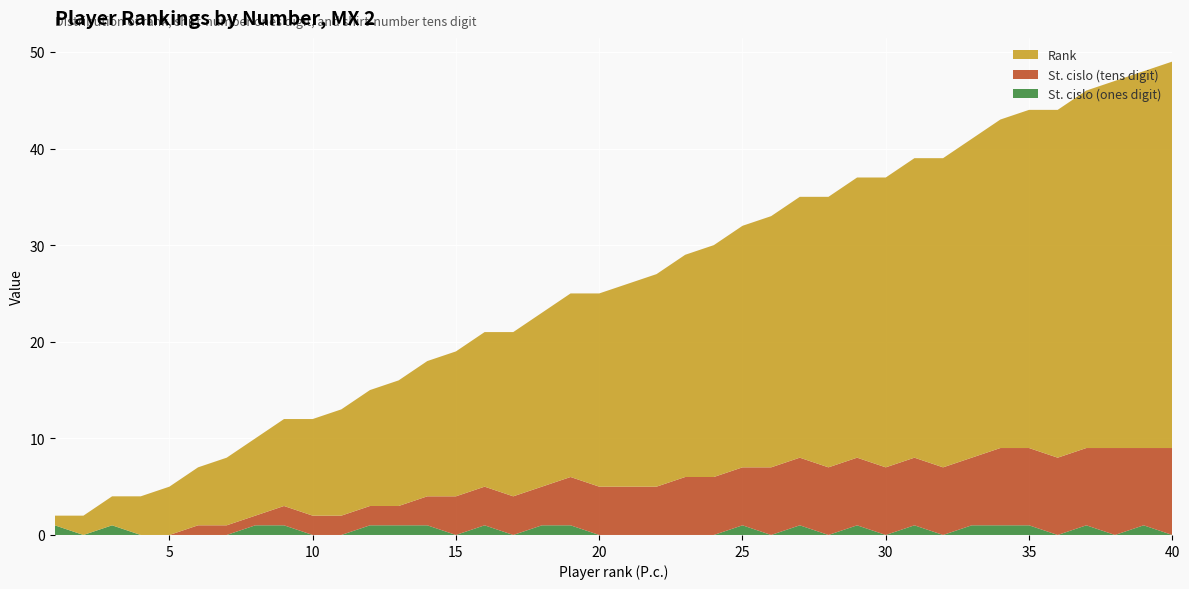

Reading left to right, list all the values displayed in this chart.

St. cislo (ones): 1	0	1	0	0	0	0	1	1	0	0	1	1	1	0	1	0	1	1	0	0	0	0	0	1	0	1	0	1	0	1	0	1	1	1	0	1	0	1	0
St. cislo (tens): 0	0	0	0	0	1	1	1	2	2	2	2	2	3	4	4	4	4	5	5	5	5	6	6	6	7	7	7	7	7	7	7	7	8	8	8	8	9	8	9
Rank: 1	2	3	4	5	6	7	8	9	10	11	12	13	14	15	16	17	18	19	20	21	22	23	24	25	26	27	28	29	30	31	32	33	34	35	36	37	38	39	40